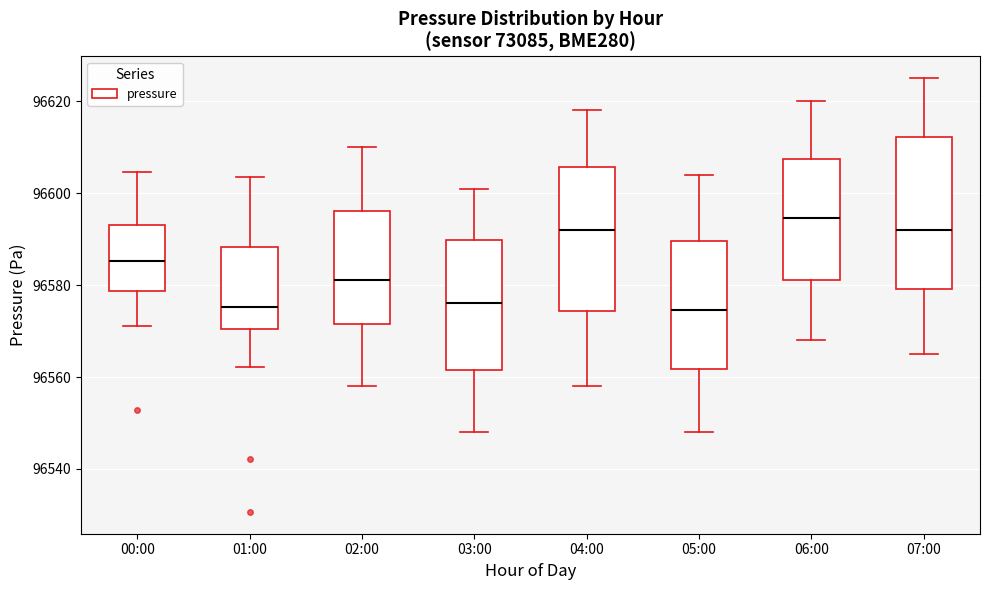

Reading left to right, transcribe this box plot: for each box, give where its median line is, the range the box spans, and where its two whiskers end, as read against the y-axis. The values are not printed on the chart, so give them approximately, as read against the axis.

00:00: median 96586, box 96578 to 96594, whiskers 96572 to 96604
01:00: median 96576, box 96570 to 96588, whiskers 96562 to 96604
02:00: median 96582, box 96572 to 96596, whiskers 96558 to 96610
03:00: median 96576, box 96562 to 96590, whiskers 96548 to 96602
04:00: median 96592, box 96574 to 96606, whiskers 96558 to 96618
05:00: median 96574, box 96562 to 96590, whiskers 96548 to 96604
06:00: median 96594, box 96582 to 96608, whiskers 96568 to 96620
07:00: median 96592, box 96580 to 96612, whiskers 96566 to 96626